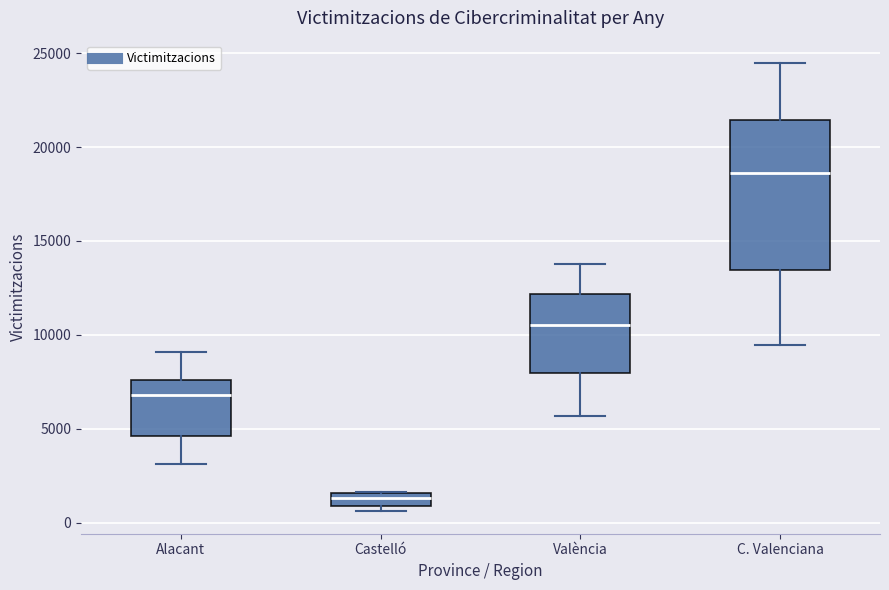

Which box's median line is the highest?

C. Valenciana